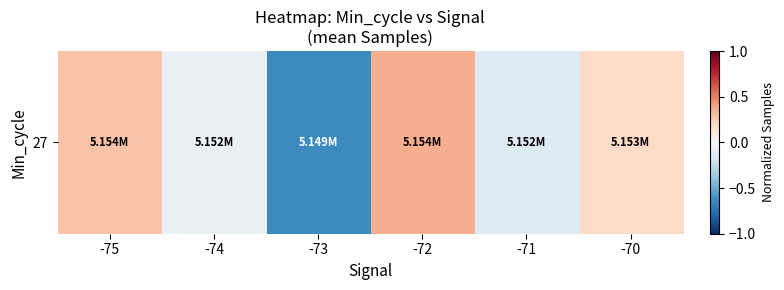

What is the difference between the values at -72 and -71?

0.5